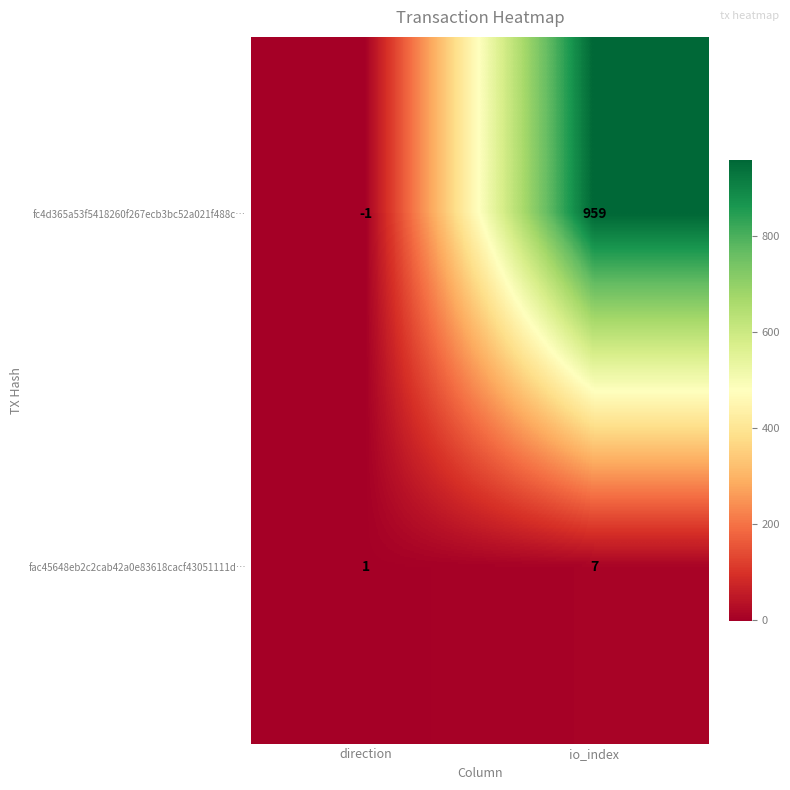

What is the minimum value shown in the chart?

-1